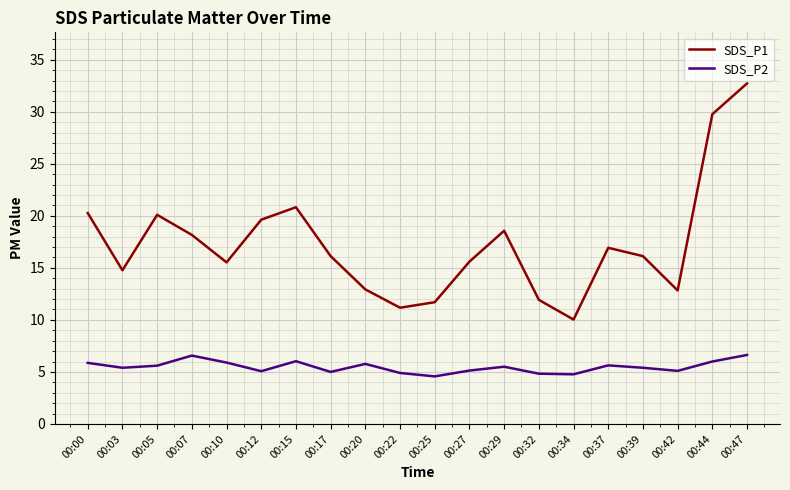

What is the approximate value of SDS_P2 at 00:47?

6.6